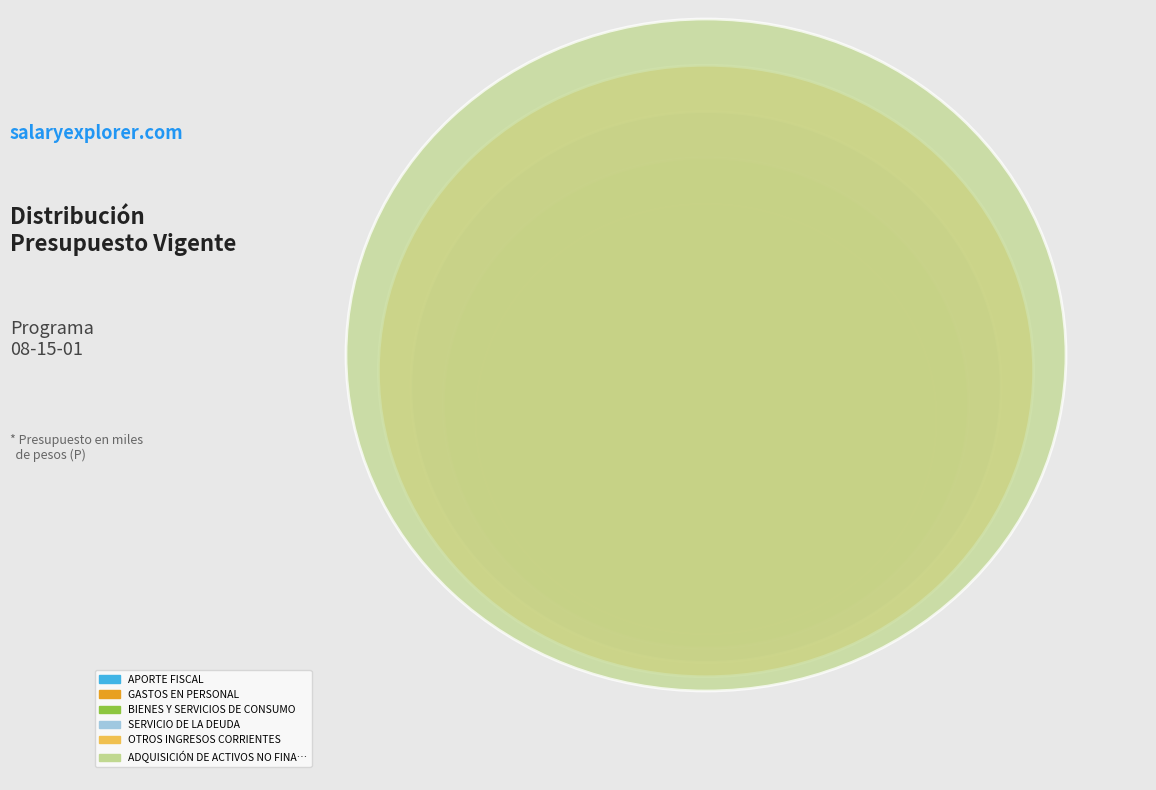

To the nearest percent, what is the difference between the largest and smallest slice percentages?

48%